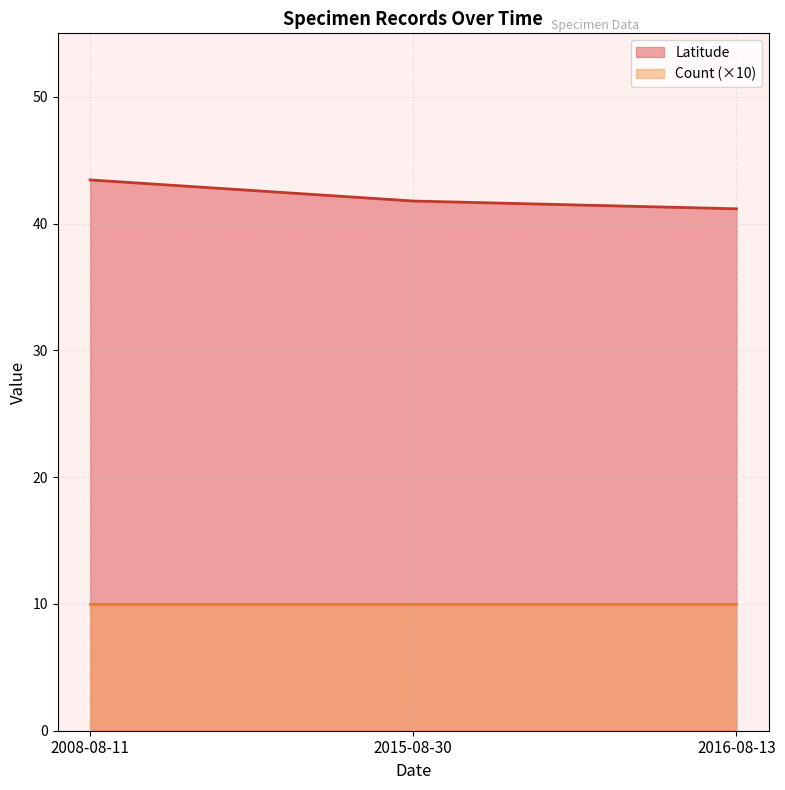

True or false: Count has more than 2 interior local peaks.

False